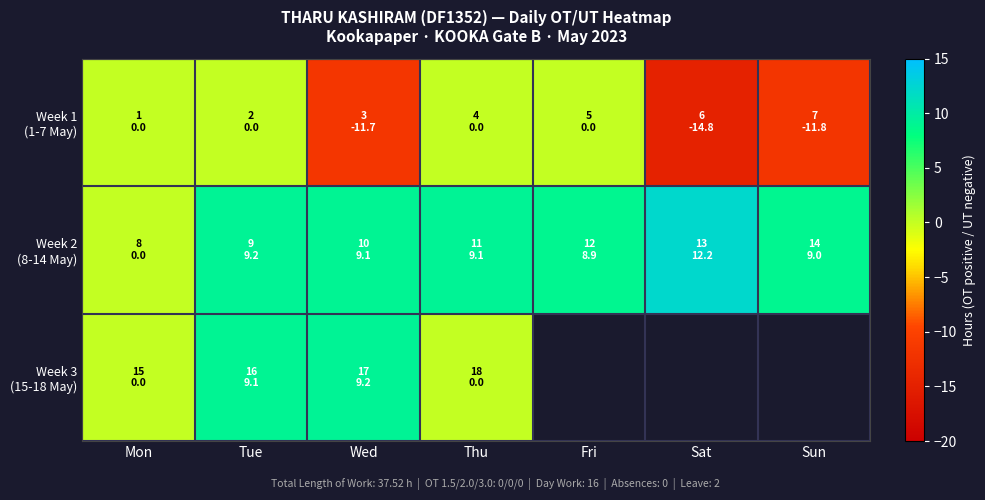

What is the average value of the Week 1 (1-7 May) series?

-5.5